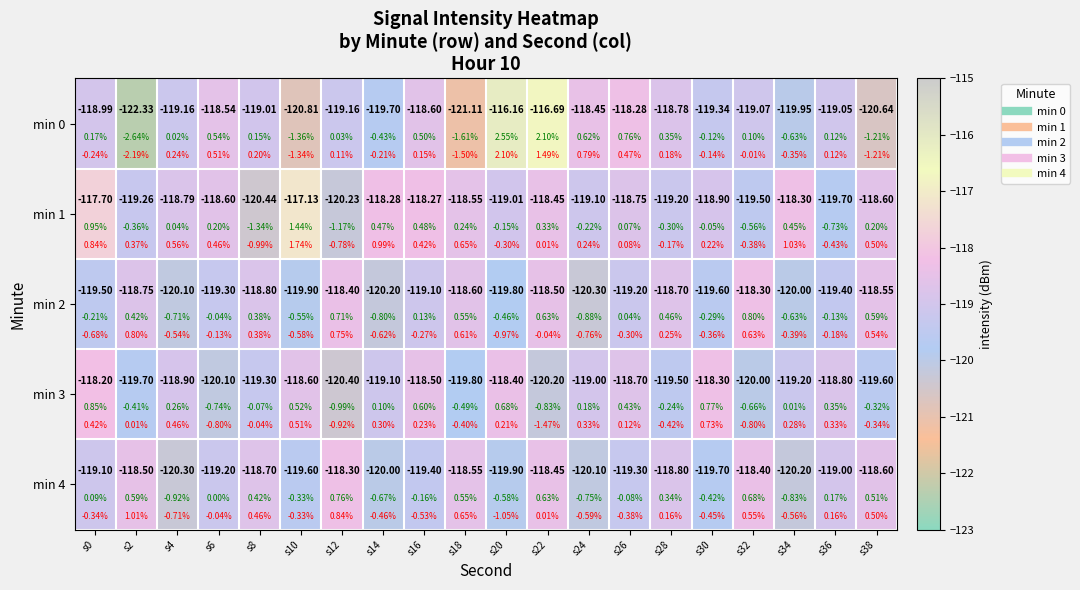

What is the approximate value of min 0 at s8?

-119.0